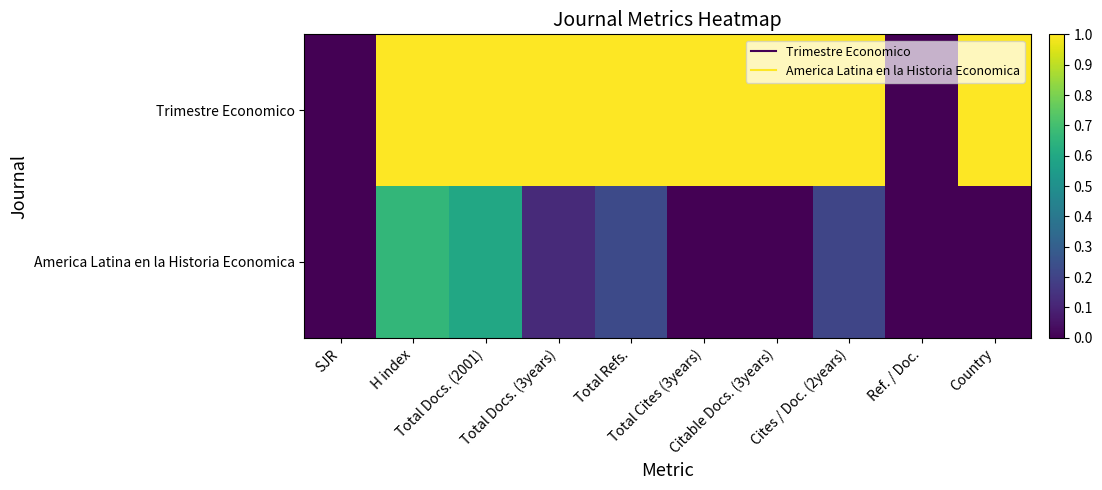

What is the difference between the highest and lowest values at Total Docs. (3years)?

0.9